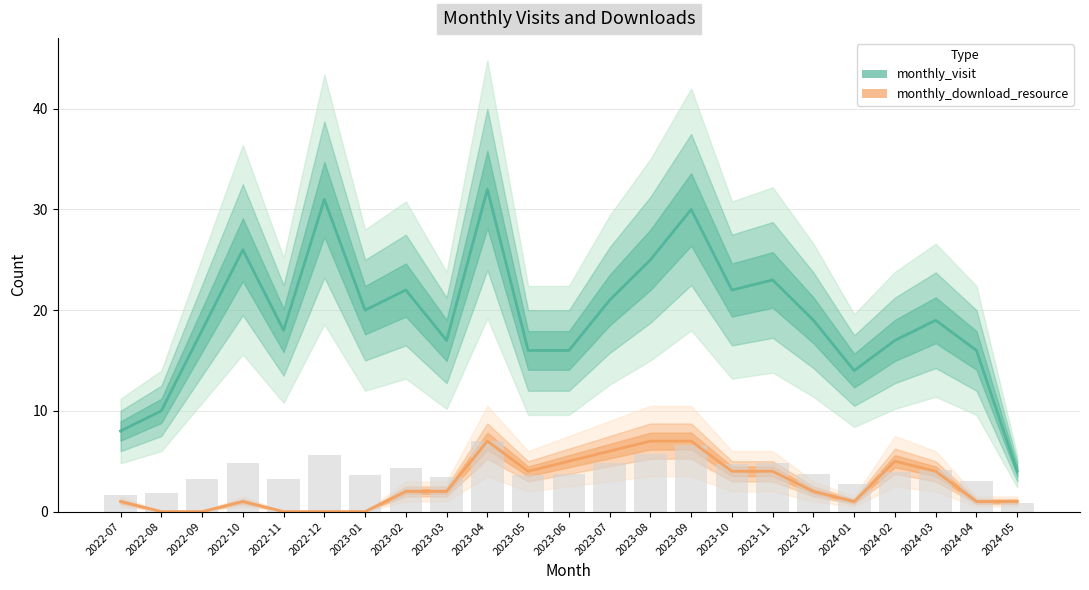

How many groups of bars are there?

23